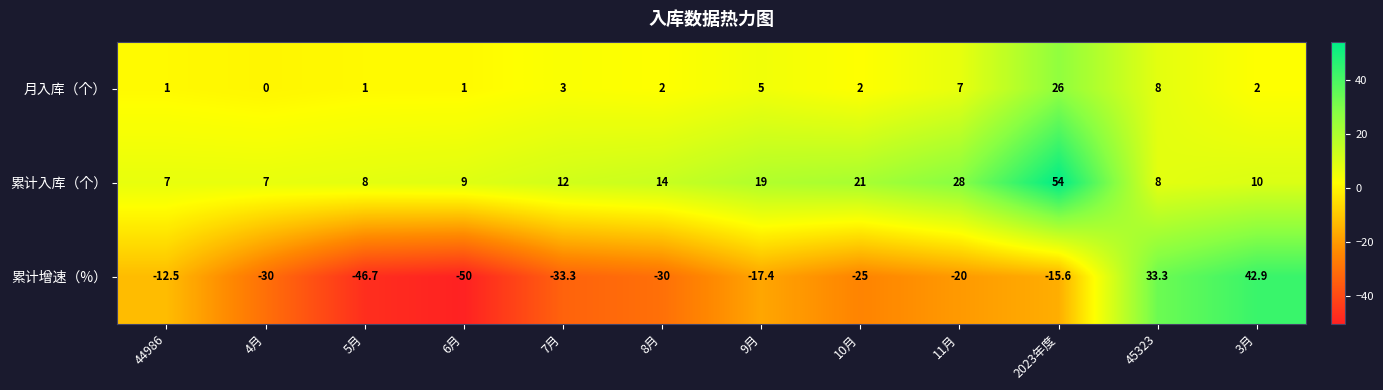

Which category has the highest value across all series?

2023年度